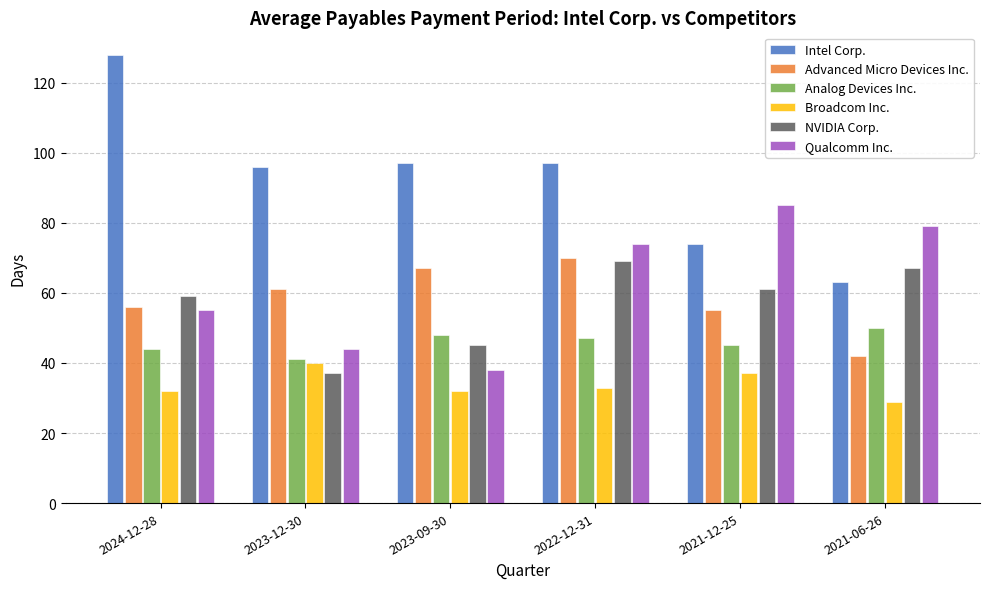

Read the Analog Devices Inc. value at 2022-12-31.

47